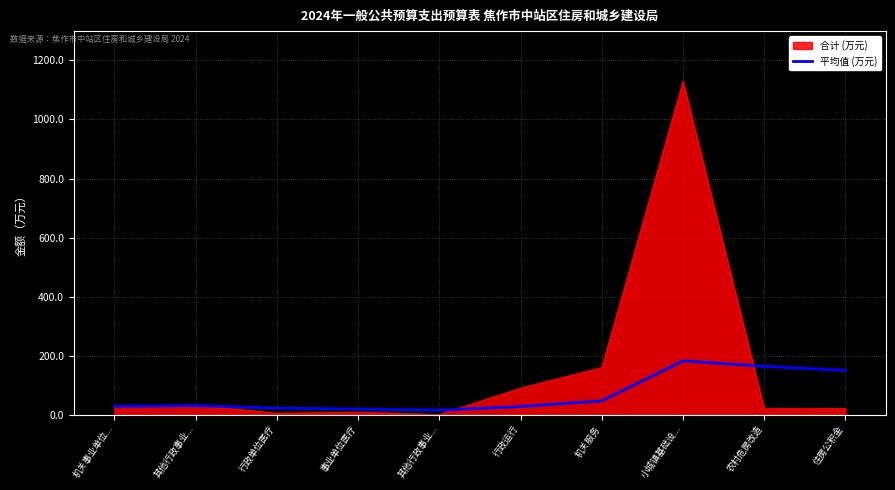

How many lines are shown in the chart?

2